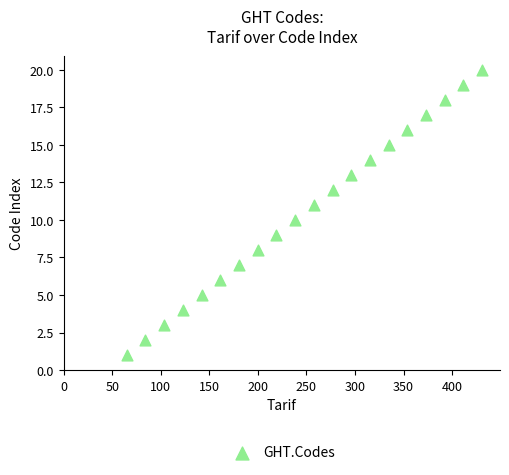

What is the range of Y values (max minus min)?

19